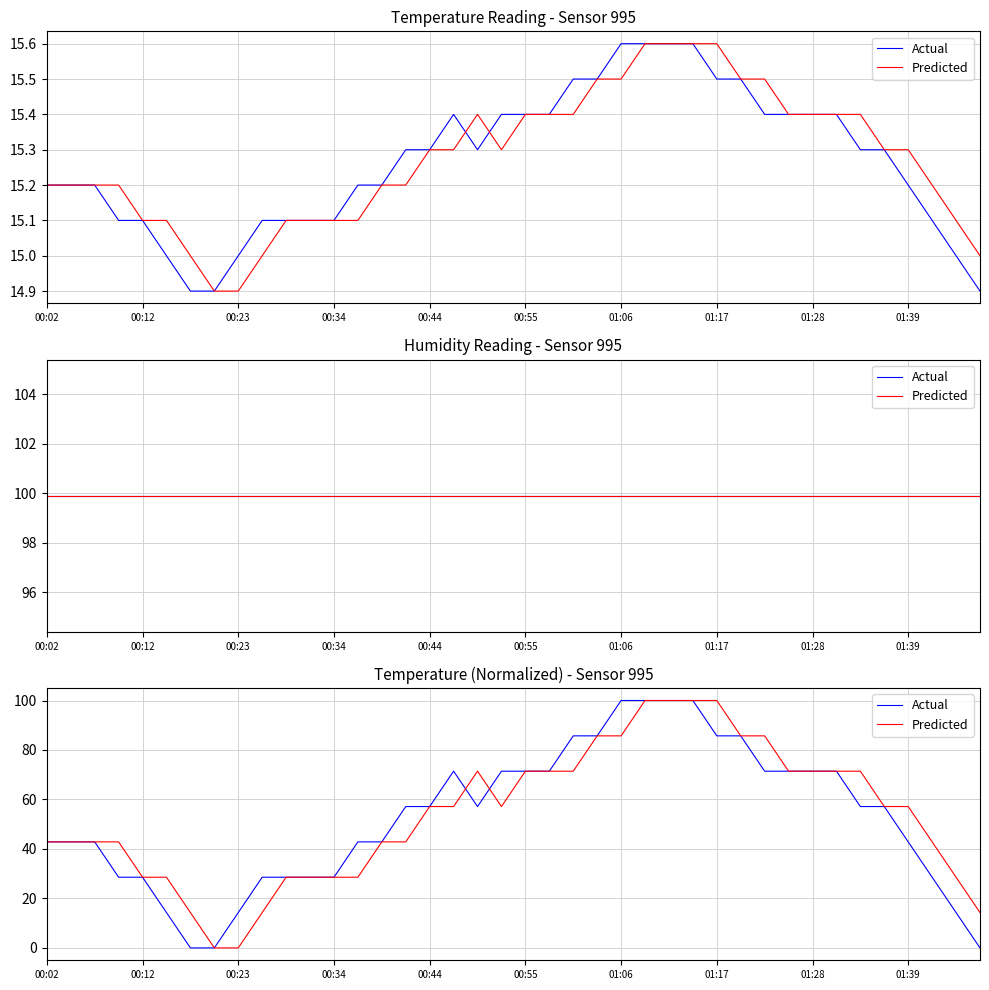

At how many categories does at least one series exceed 49?

22